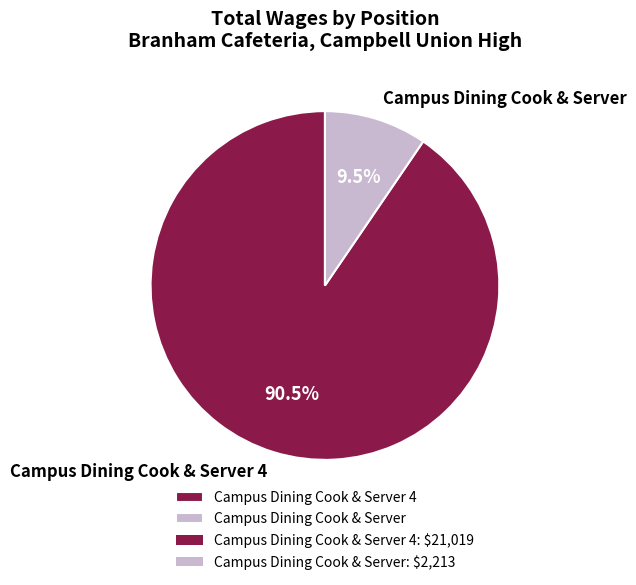

To the nearest percent, what is the difference between the Campus Dining Cook & Server and Campus Dining Cook & Server 4 slice percentages?

81%